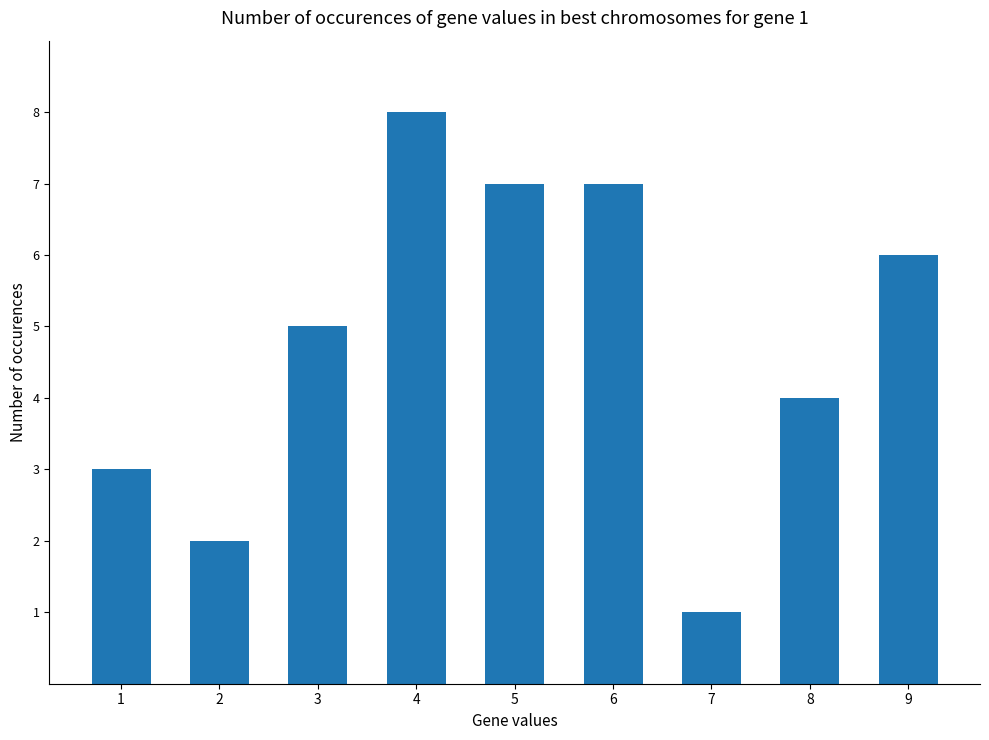

Which label corresponds to the smallest value in the chart?

7